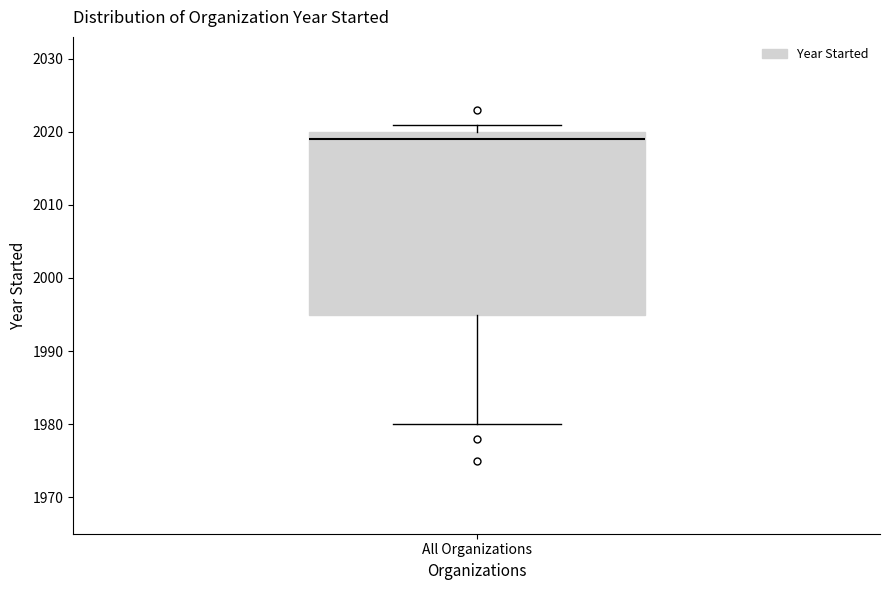

Read this box plot against the y-axis: the position of the median line, the range covered by the box, and the ends of both whiskers. The values are not printed on the chart, so give them approximately, as read against the axis.

median 2019, box 1995 to 2020, whiskers 1980 to 2021